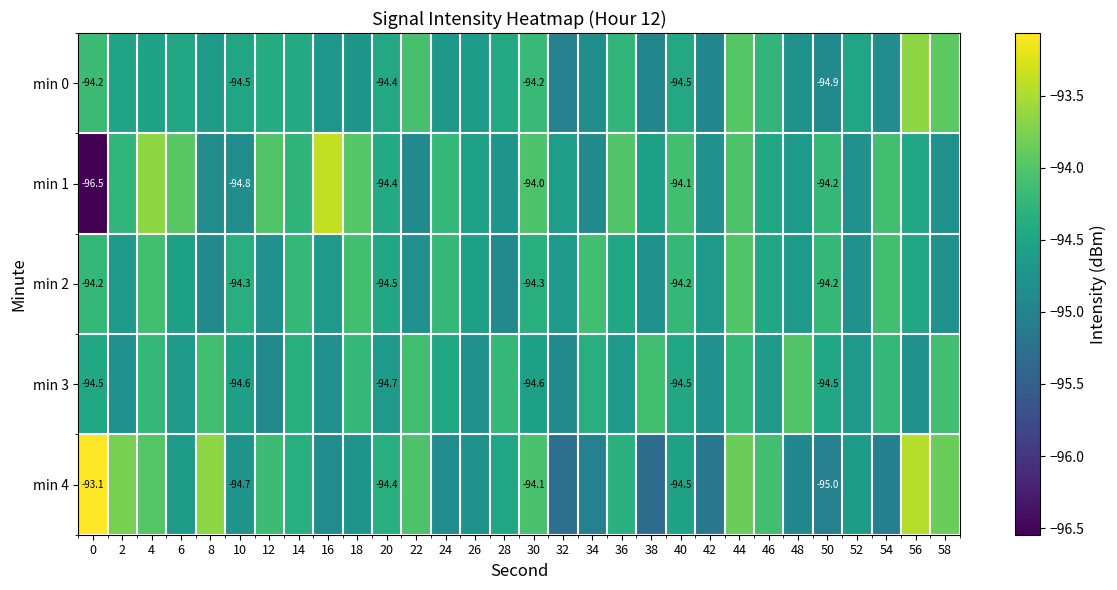

What is the maximum value shown in the chart?

-93.1